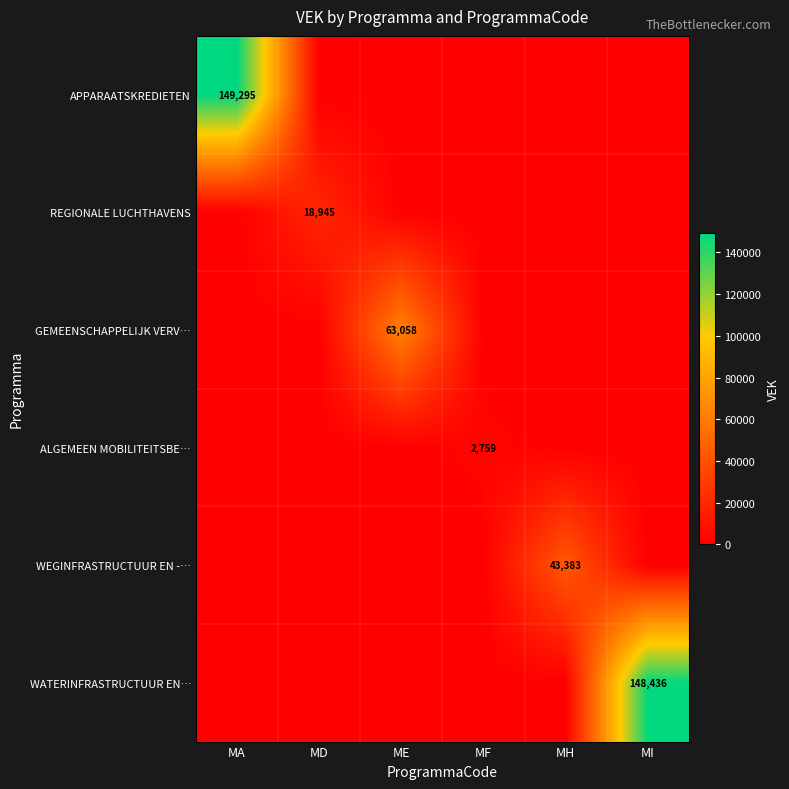

What is the difference between the highest and lowest values at ME?

63058